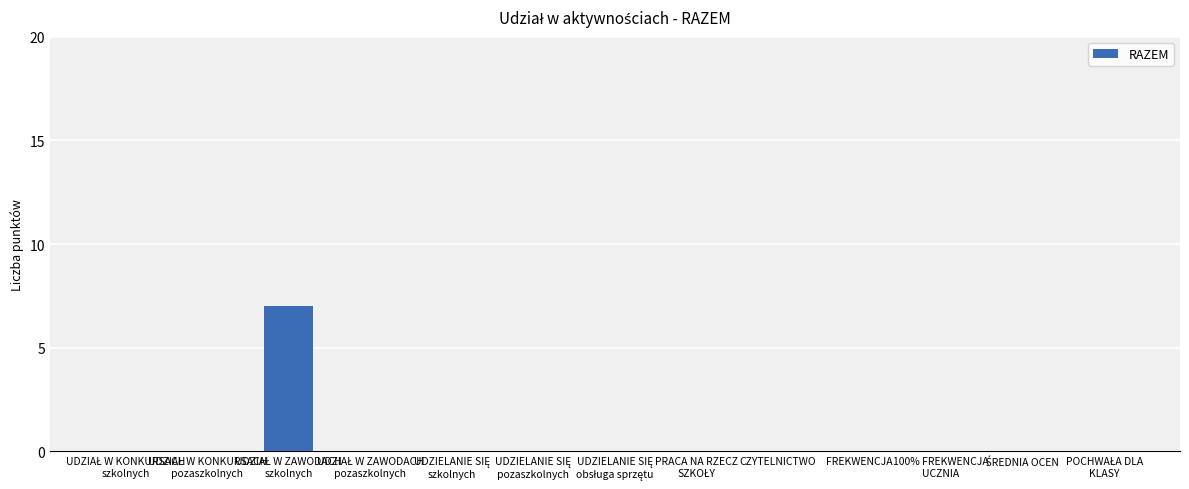

The chart shows a value of 3 at CZYTELNICTWO. True or false?

False